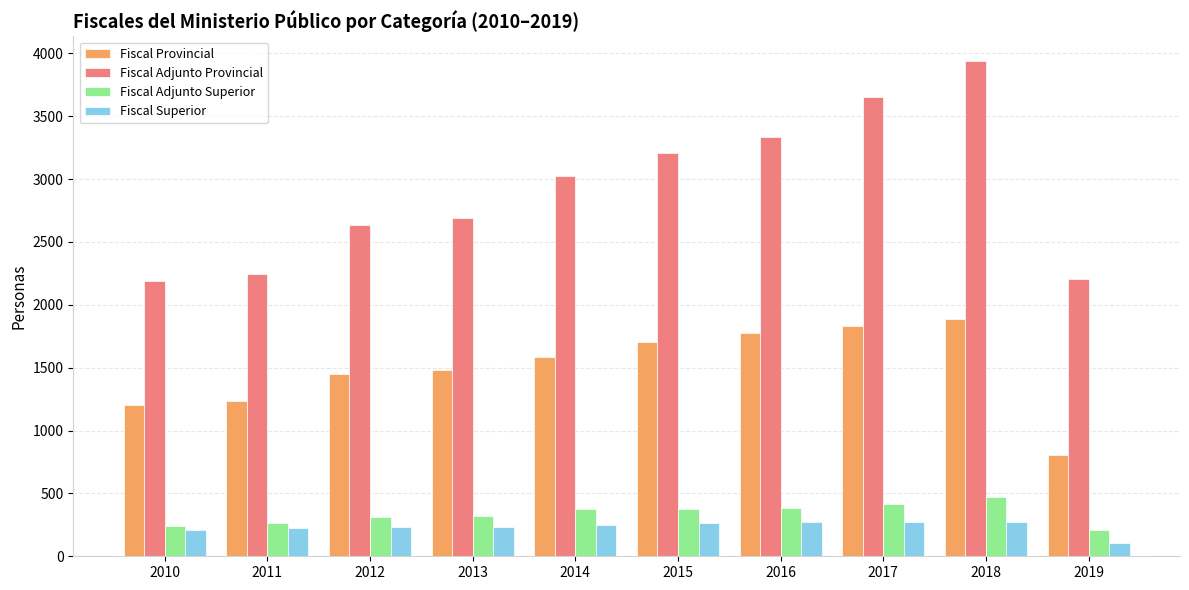

What is the value of the Fiscal Superior bar at the 8th from the left?

271